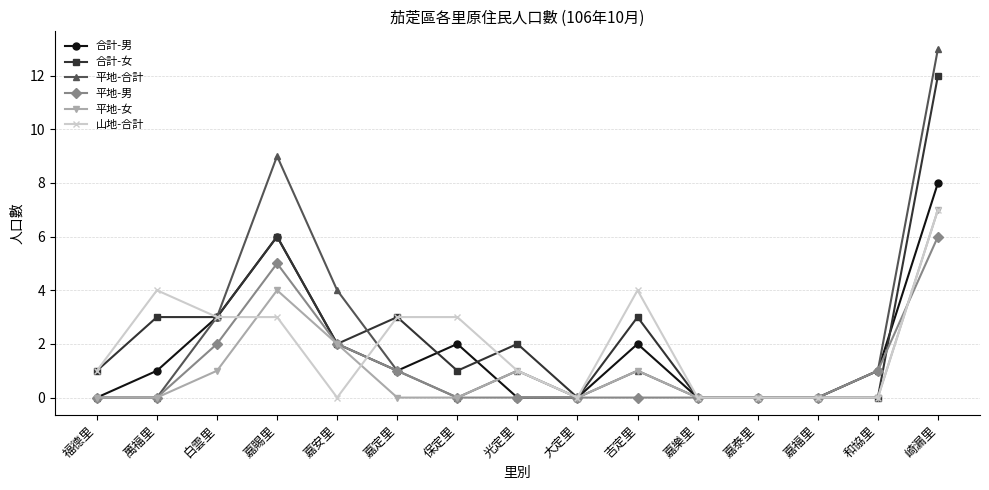

What is the label of the 12th point from the left?

嘉泰里